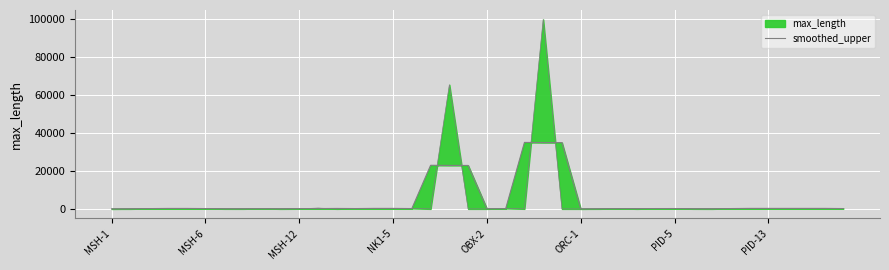

True or false: the data shows 11.7 at MSH-1.

False